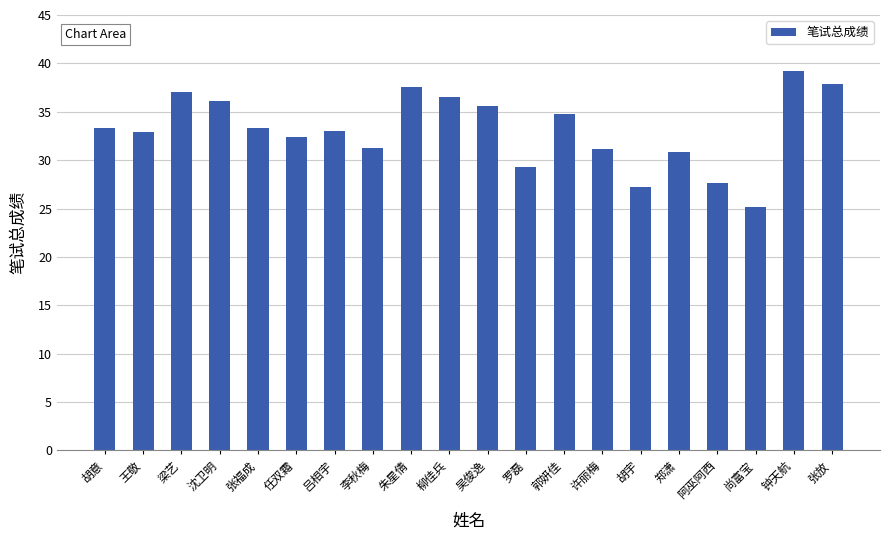

Are the bars horizontal?

No